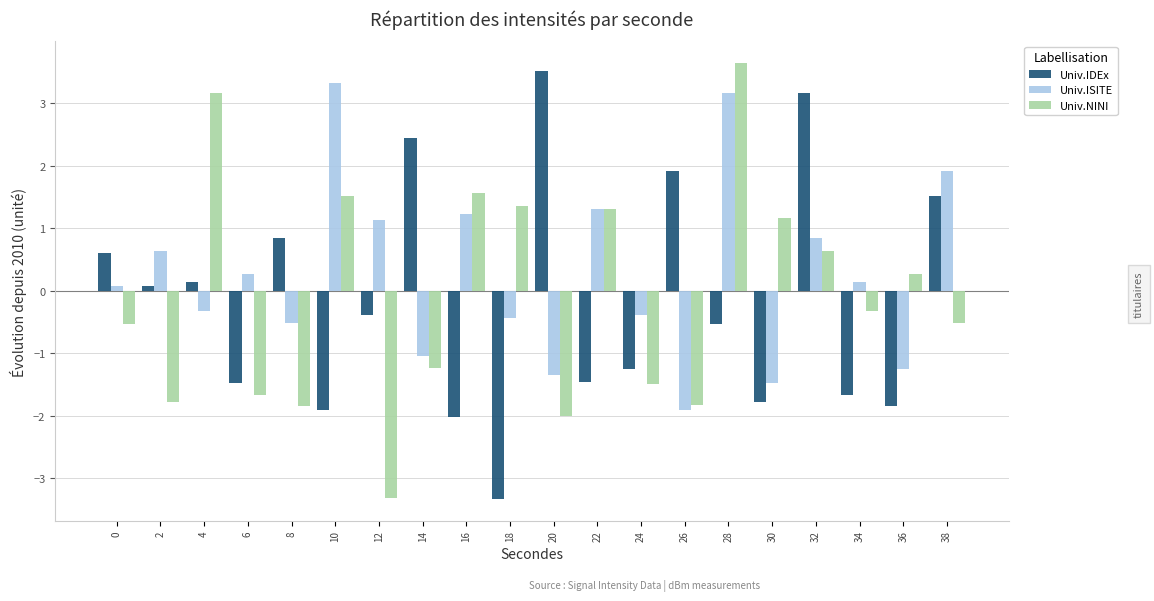

Is it true that Univ.ISITE equals 0.9 at 32?

True